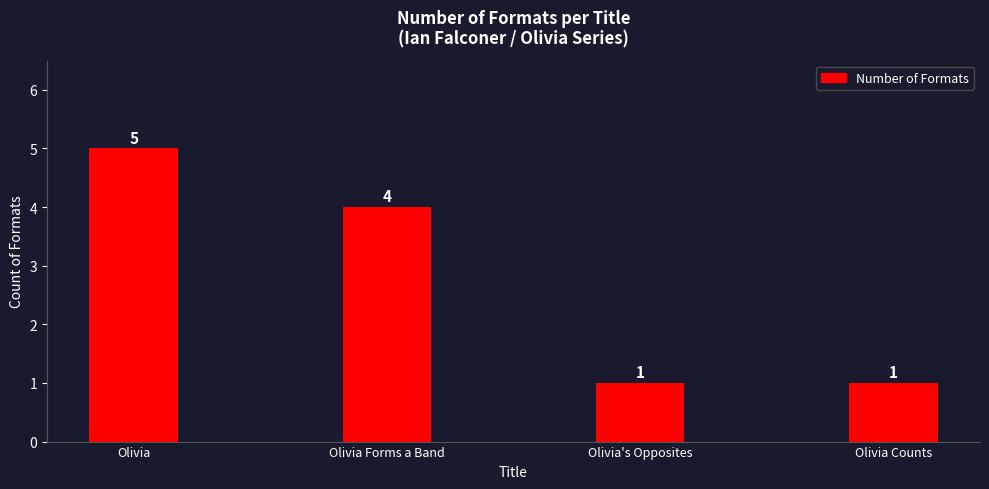

The chart shows a value of 2 at Olivia Forms a Band. True or false?

False